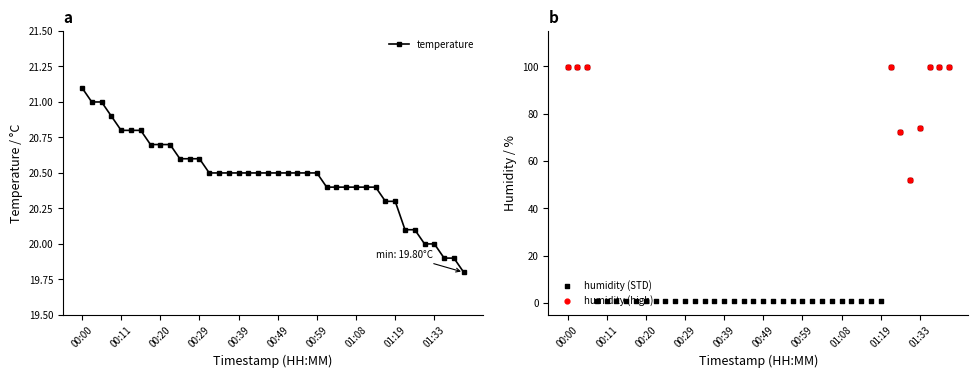

Which series contains the highest Y value?

humidity